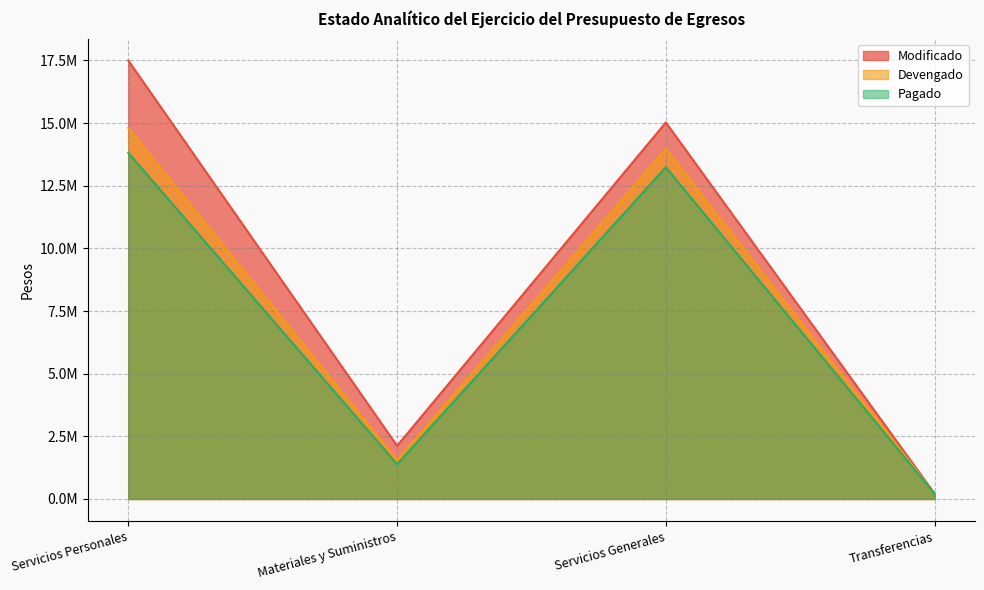

Rank the categories by Pagado value from highest to lowest.

Servicios Personales, Servicios Generales, Materiales y Suministros, Transferencias